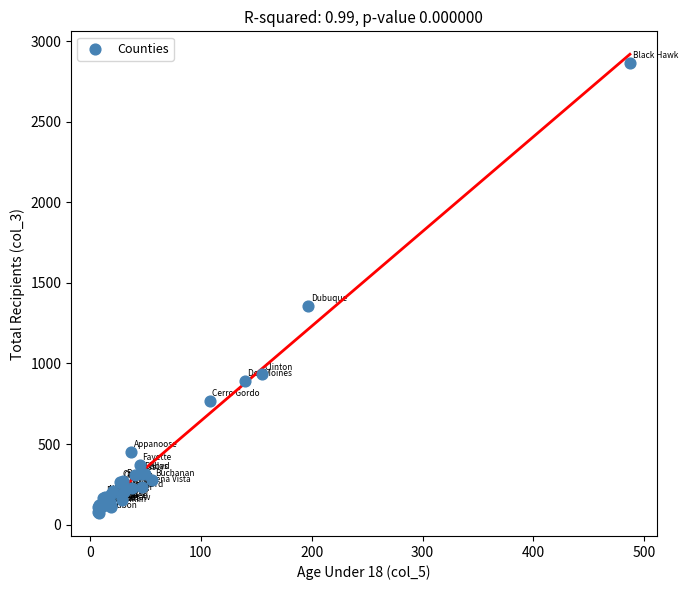

What Y value in the scatter plot is closest to 1469?

1357